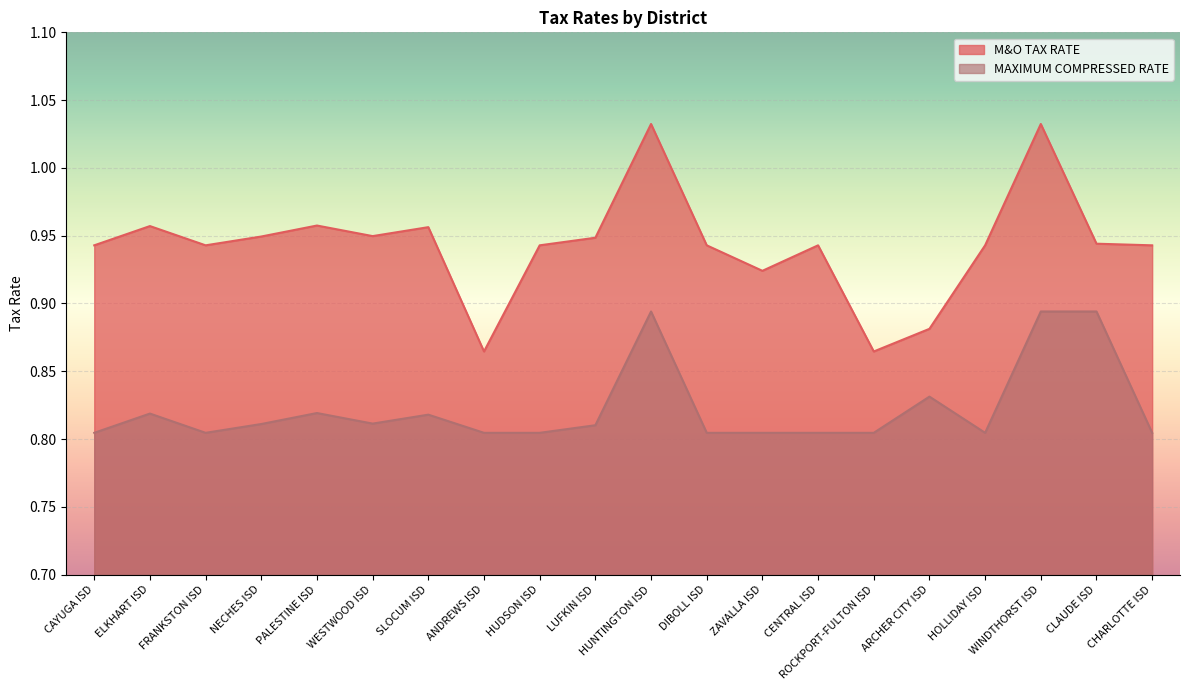

What value does the MAXIMUM COMPRESSED RATE series have at CHARLOTTE ISD?

0.8